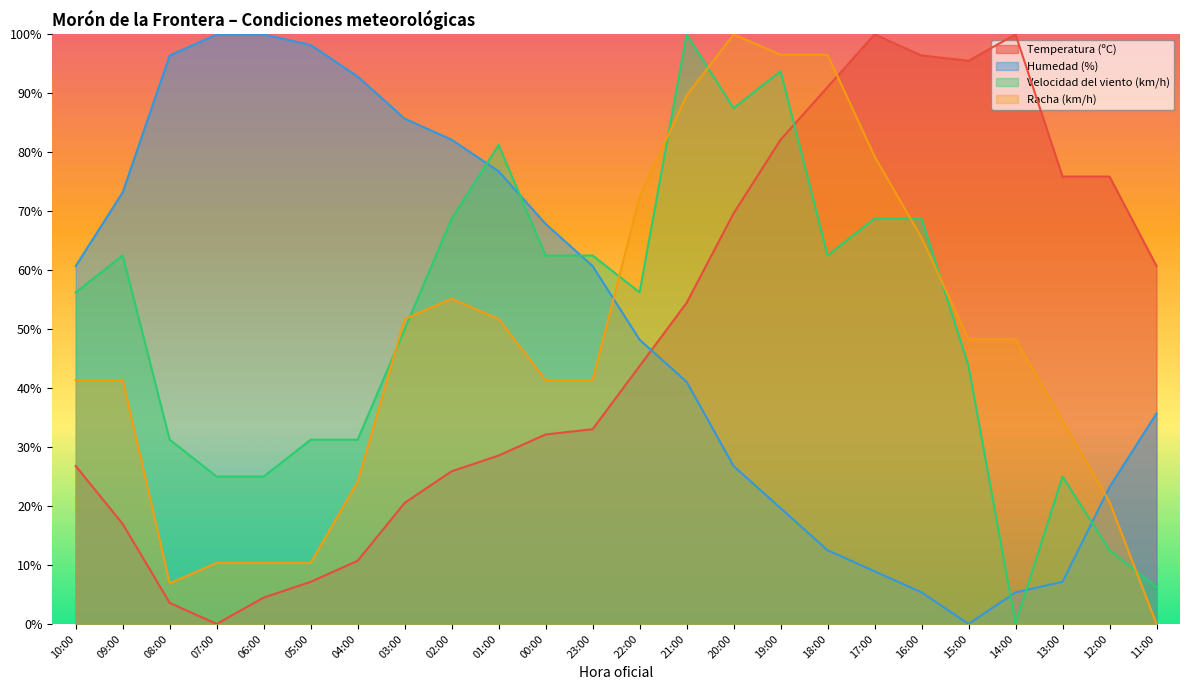

What is the spread (max minus min) of values at 23:00?

29.5